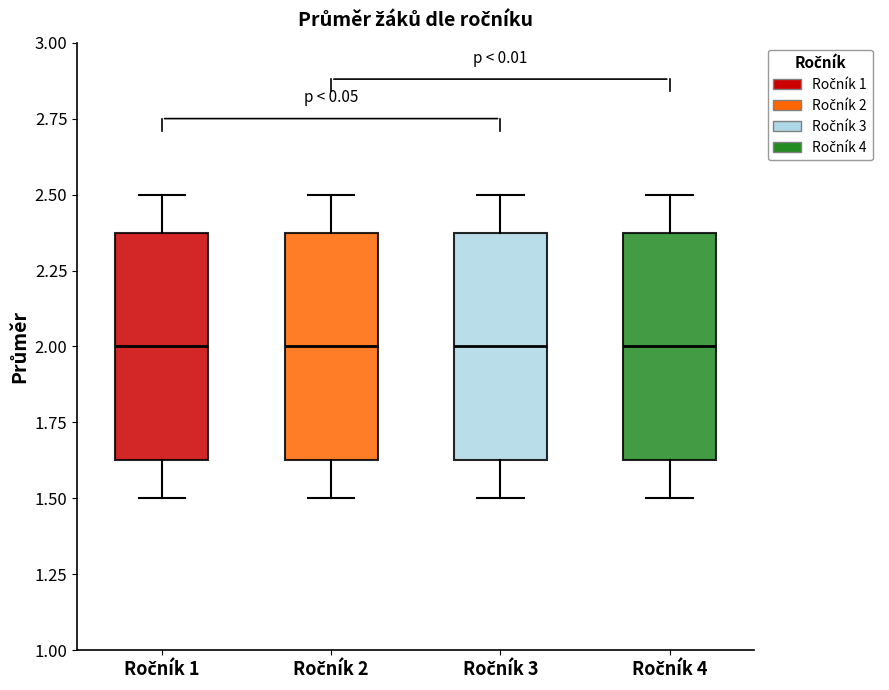

Where is the upper edge of the box for Ročník 2 on the y-axis? The values are not printed on the chart, so give them approximately, as read against the axis.

2.40